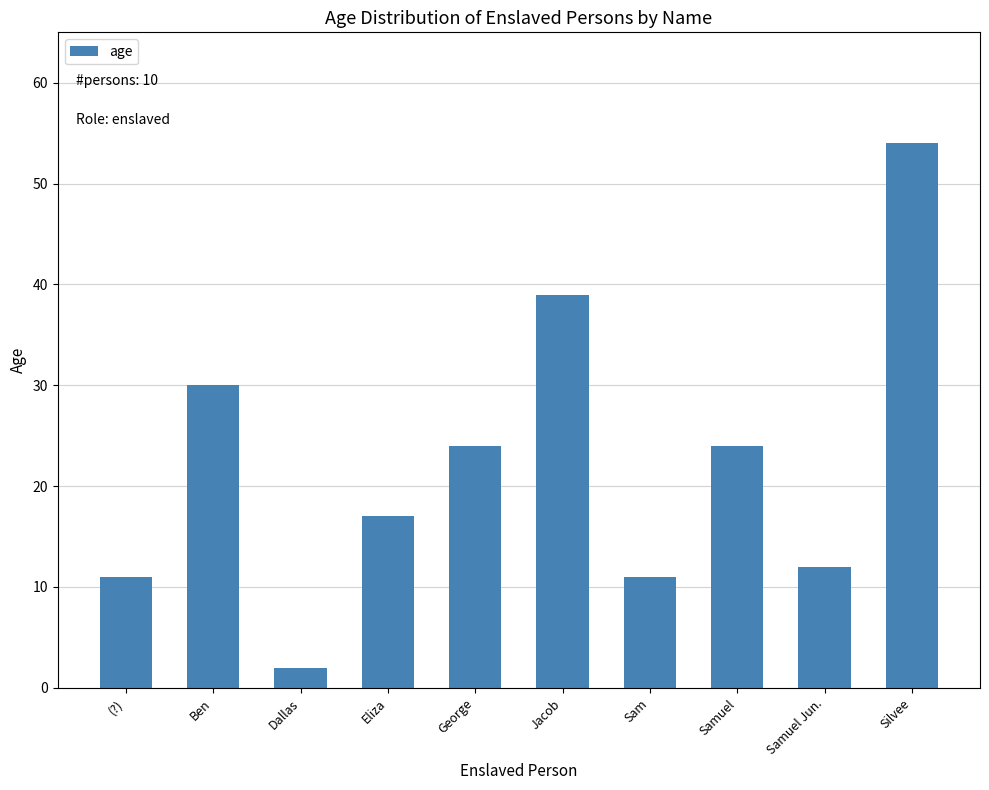

Read the value at Eliza.

17